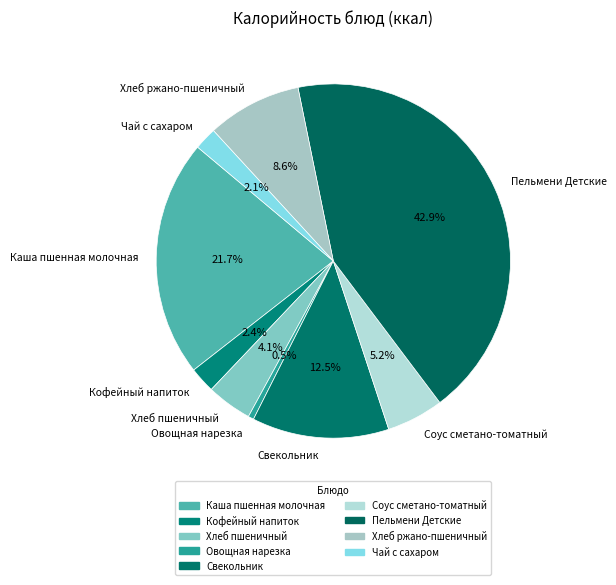

Count the number of slices in the pie.

9